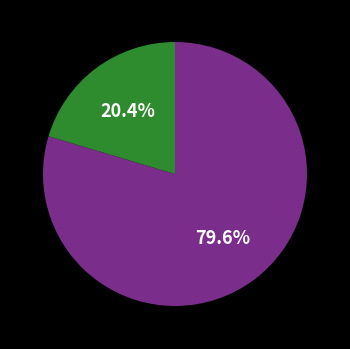

Is there a majority slice in this chart?

Yes